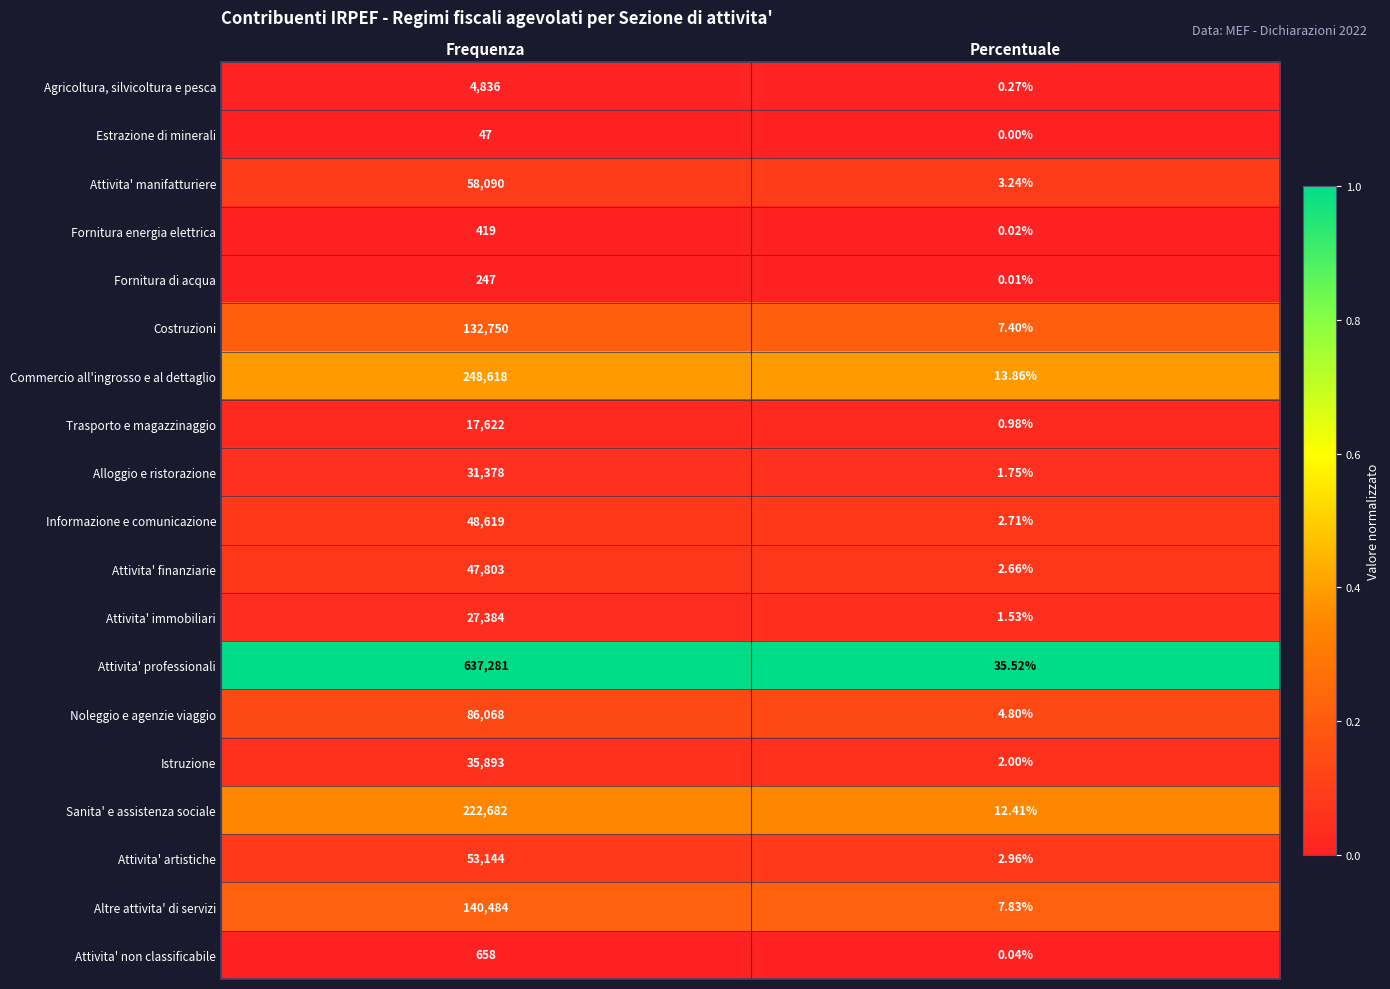

Which series has the widest spread of values?

Attivita' professionali